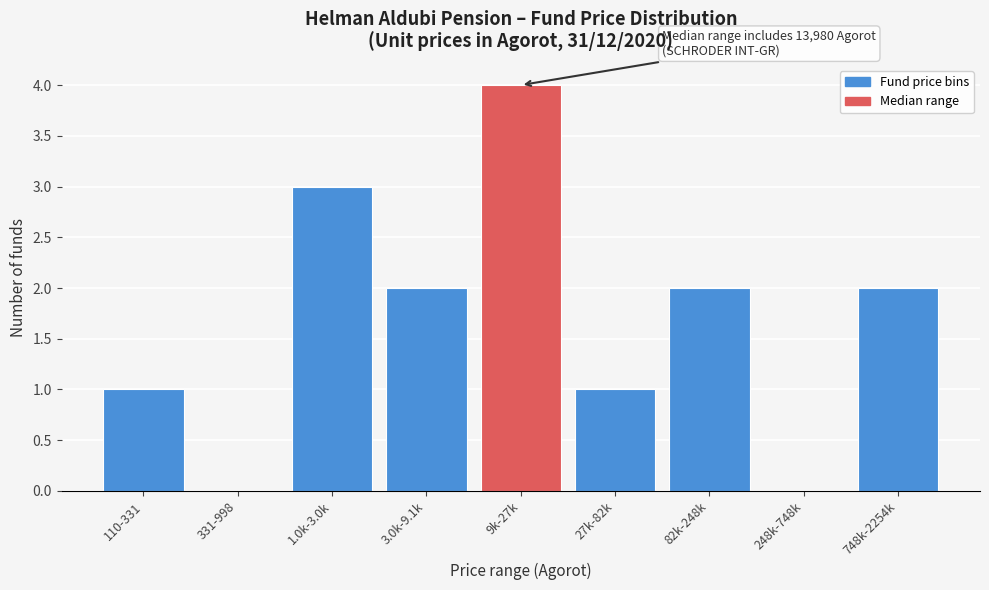

Reading right to left, list all the values displayed in this chart.

748k-2254k=2	248k-748k=0	82k-248k=2	27k-82k=1	9k-27k=4	3.0k-9.1k=2	1.0k-3.0k=3	331-998=0	110-331=1